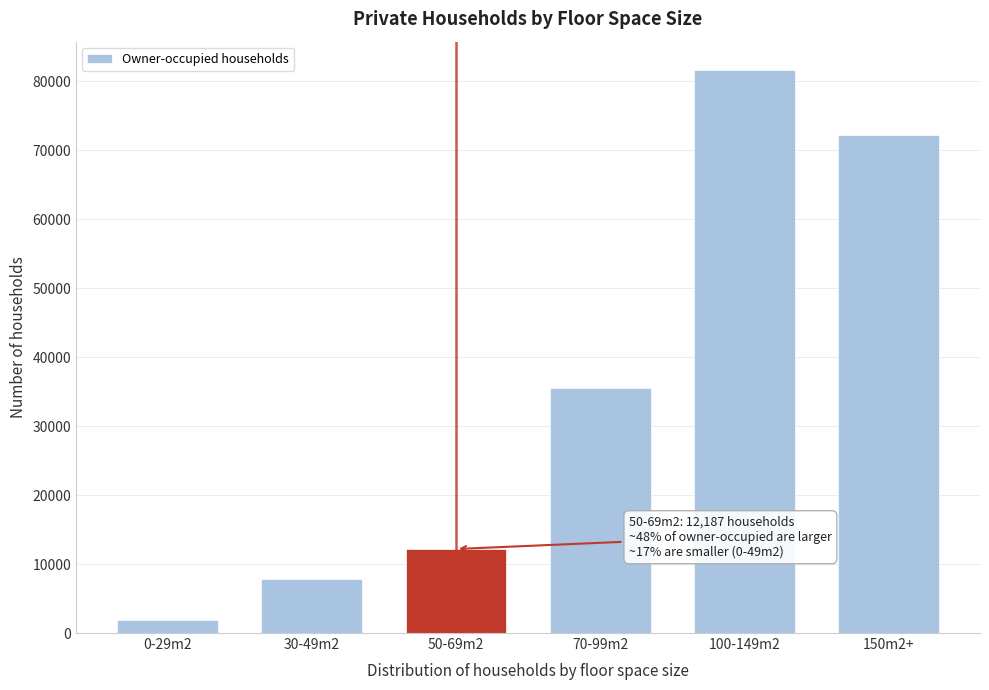

Reading left to right, what are all the values shown in this chart?

1852	7826	12187	35583	81682	72244